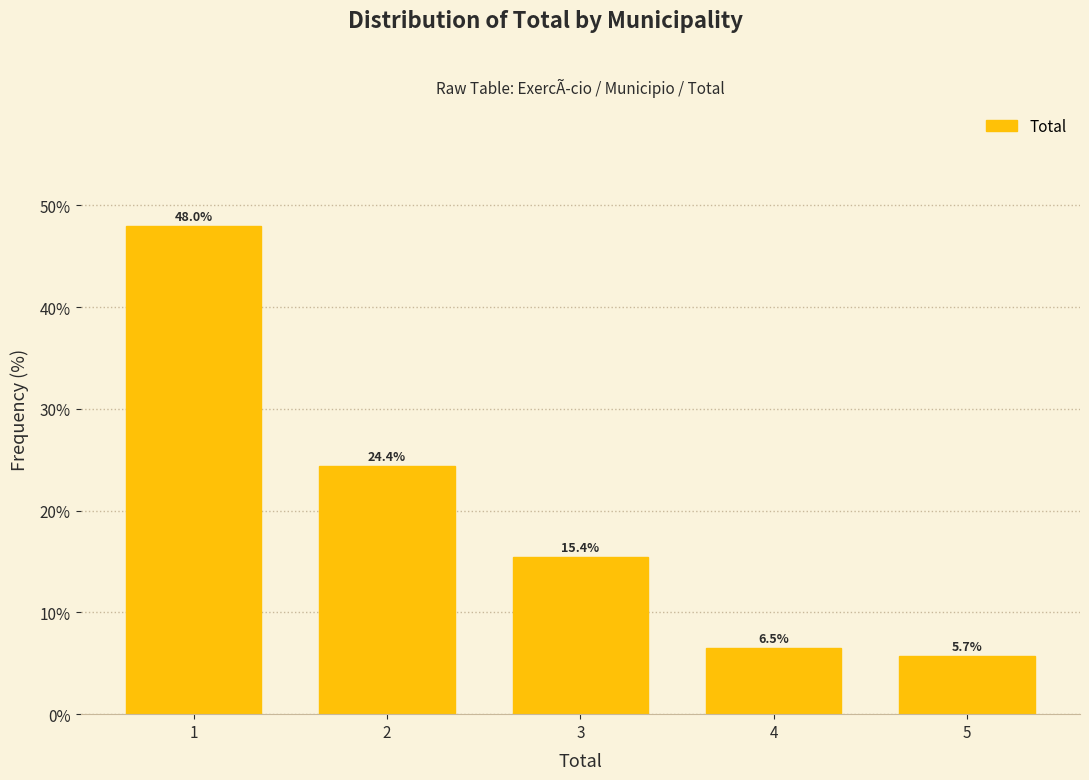

Reading right to left, extract all data points from this chart.

5.7	6.5	15.4	24.4	48.0